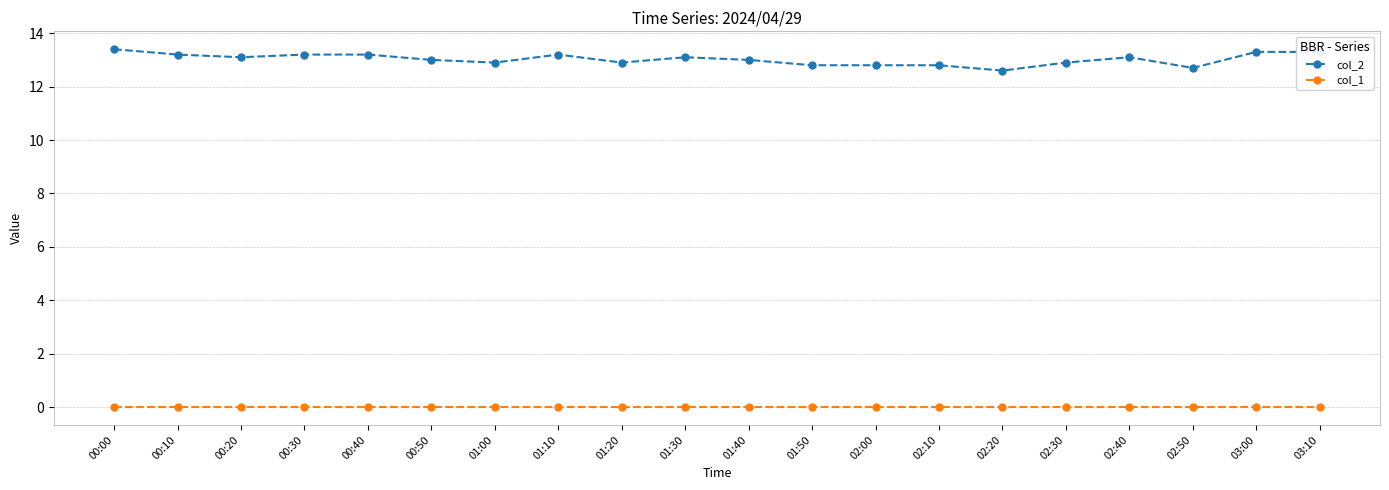

True or false: col_2 has more than 2 points higher than both neighbors.

True